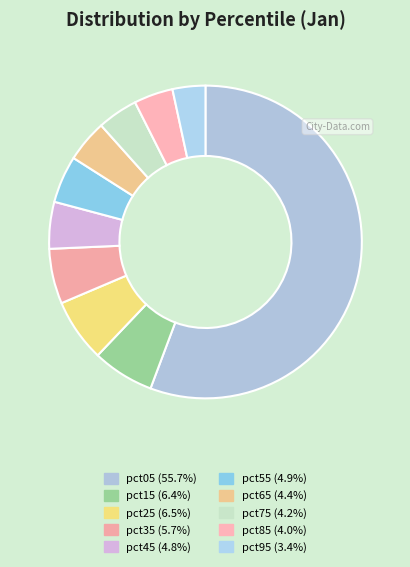

Count the number of slices in the pie.

10